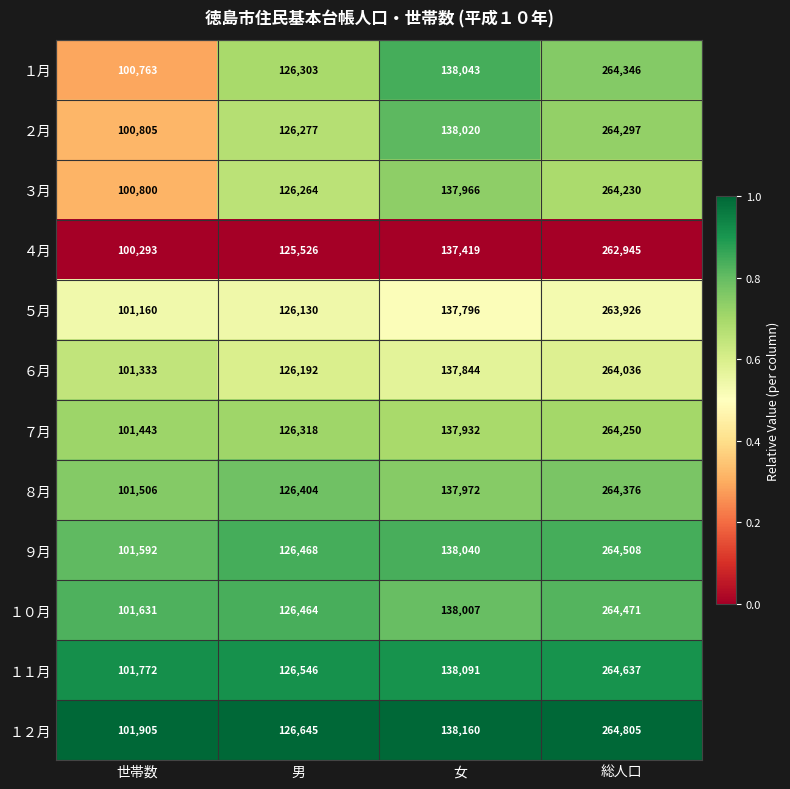

List the series in order of their peak value, lowest first.

４月, ５月, ６月, ３月, ７月, ２月, １月, ８月, １０月, ９月, １１月, １２月